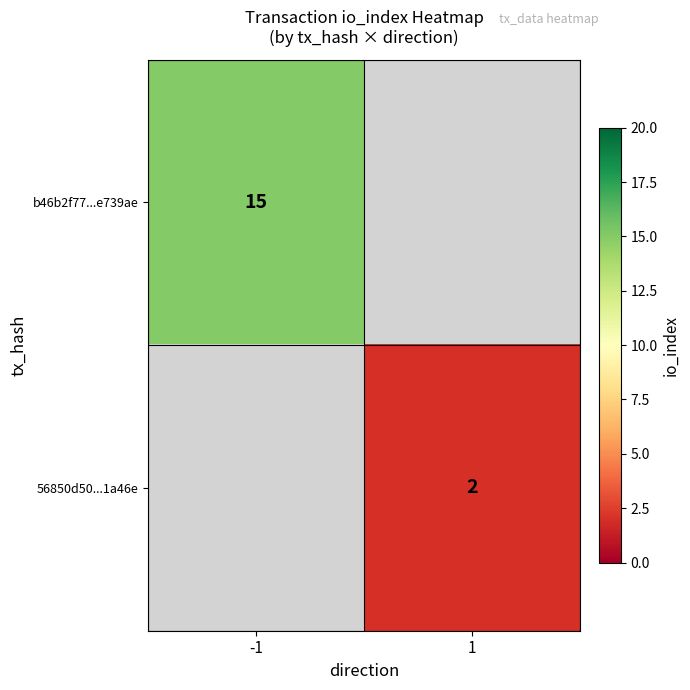

The 56850d50...1a46e series shows 1 at 1. True or false?

False